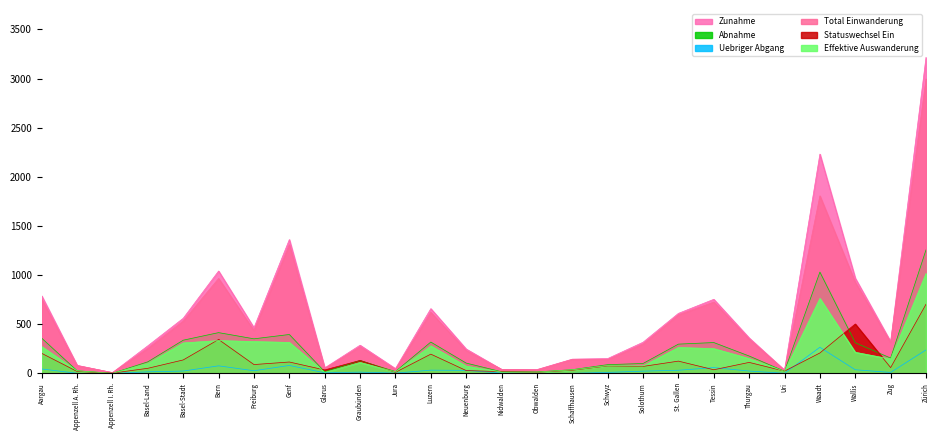

Where does the Zunahme series first go above 323?

Aargau